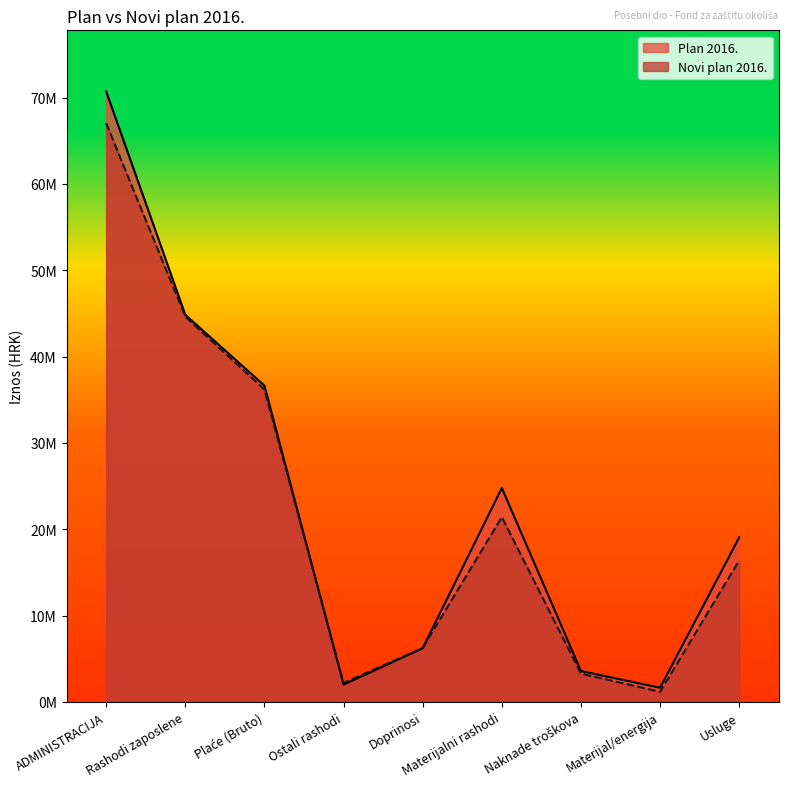

What is the total value across all series at Naknade troškova?

6837000